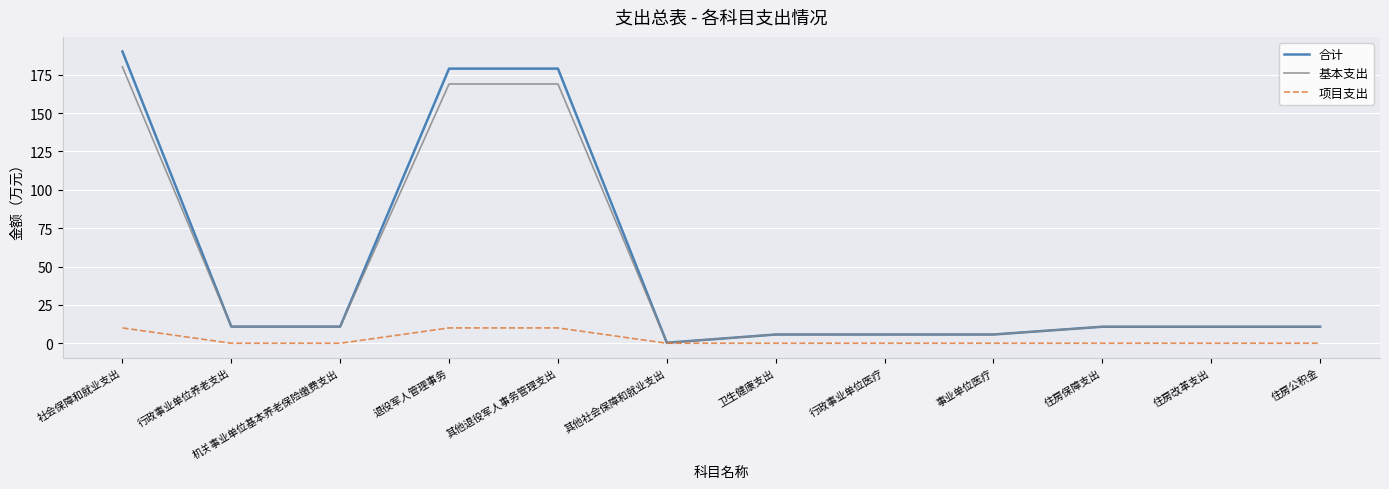

What is the difference between the second highest and second lowest values in the 合计 series?

173.2